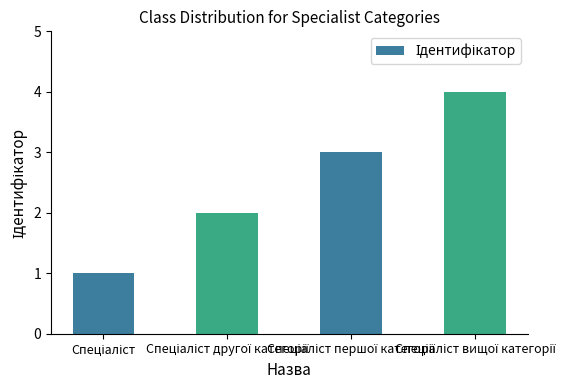

What is the maximum value shown in the chart?

4